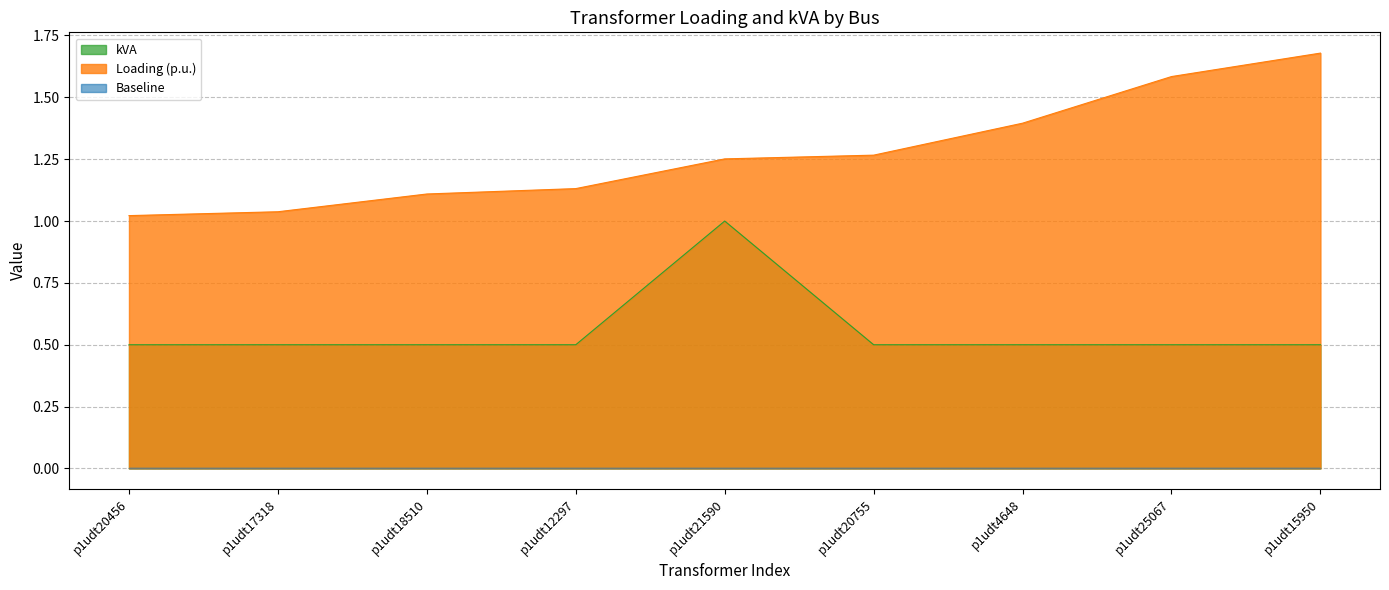

Rank the categories by Loading (p.u.) value from highest to lowest.

p1udt15950, p1udt25067, p1udt4648, p1udt20755, p1udt21590, p1udt12297, p1udt18510, p1udt17318, p1udt20456